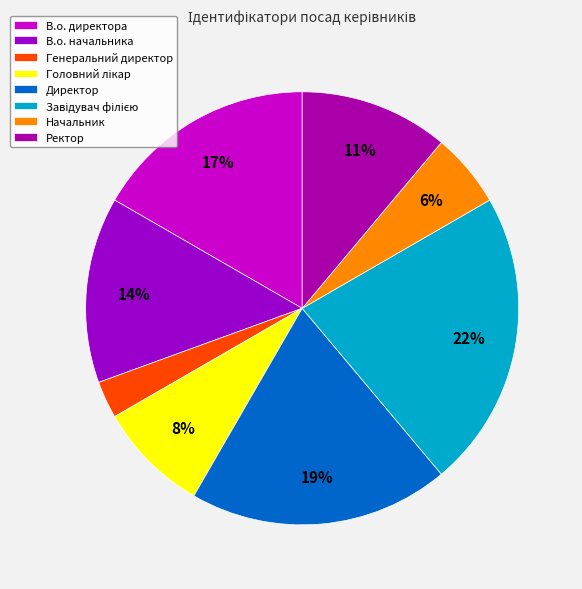

How many slices are in this pie chart?

8